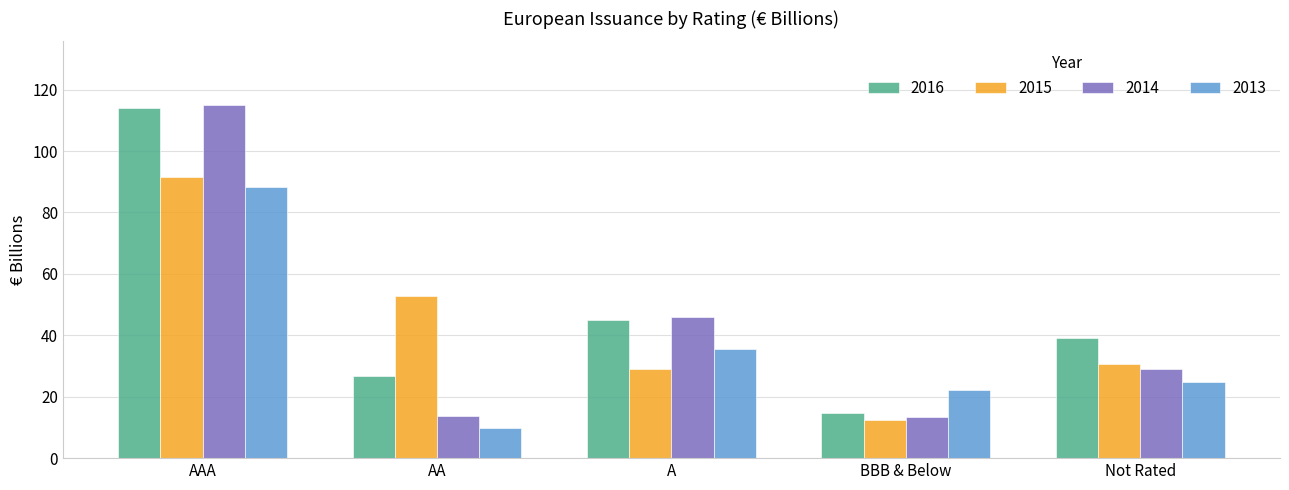

Which series changed the most between BBB & Below and Not Rated?

2016